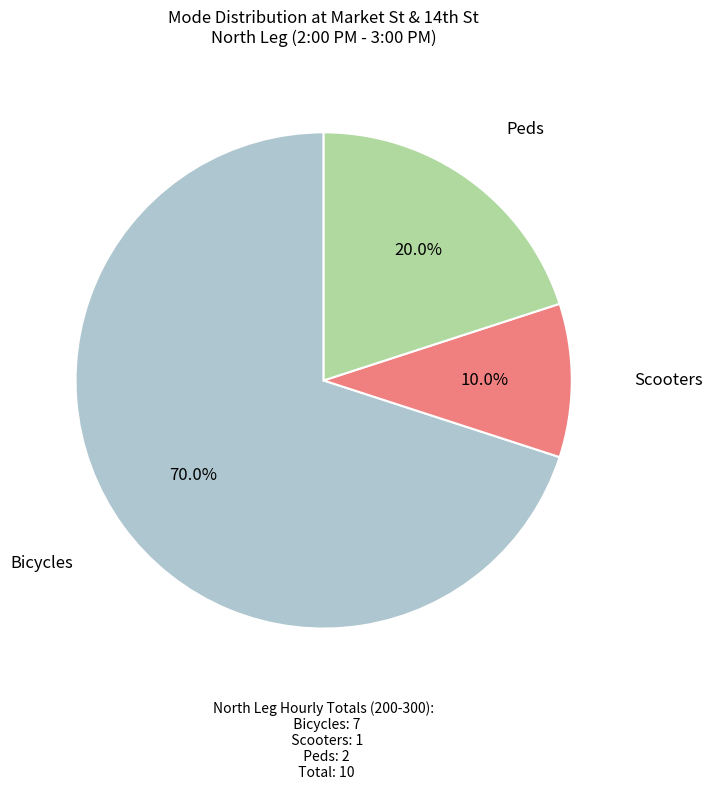

Is there a majority slice in this chart?

Yes